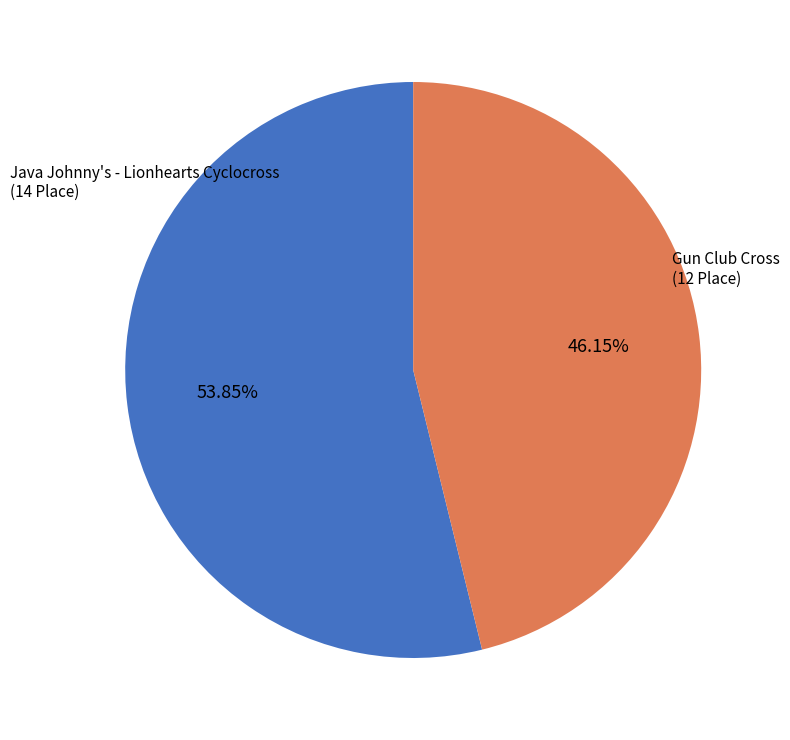

Does any single category account for the majority?

Yes